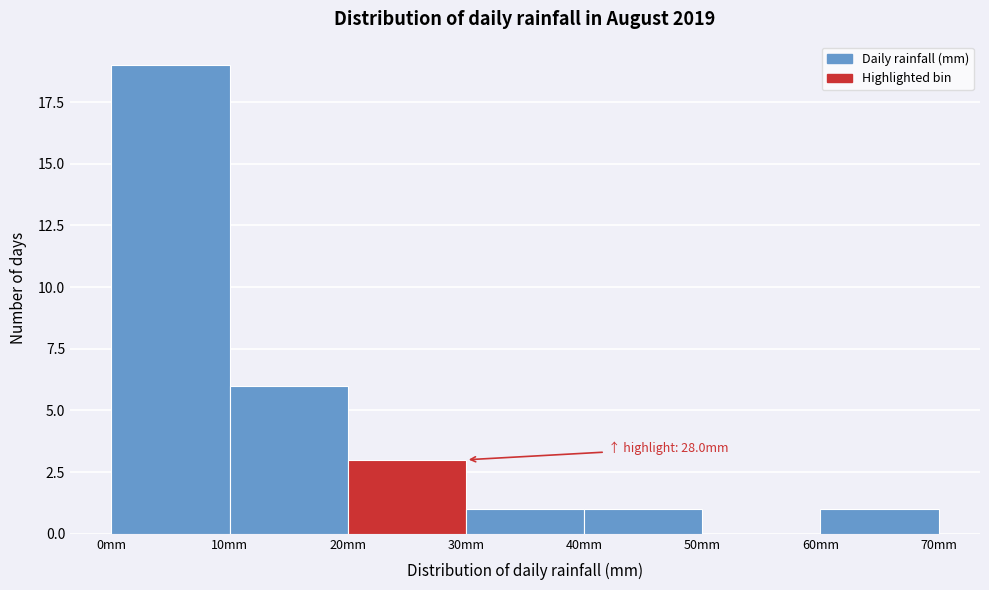

Over which range of the x-axis is the bar tallest?

0 to 10